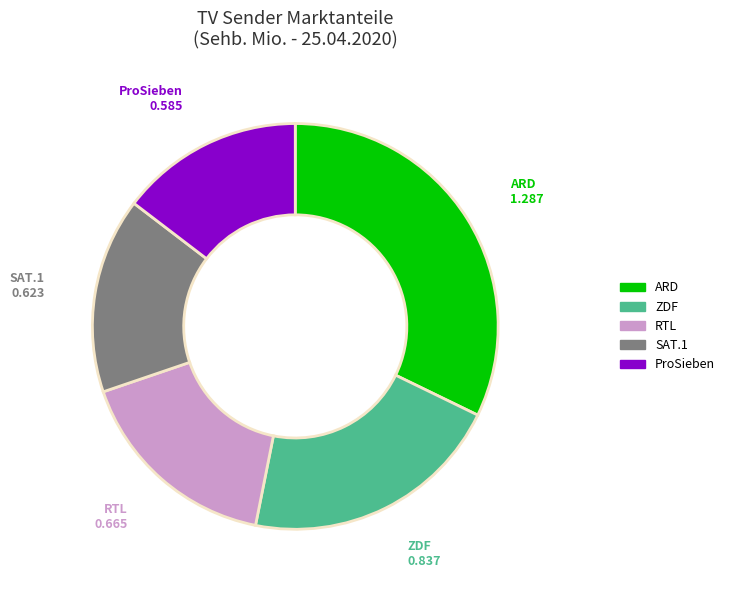

Between ZDF and SAT.1, which is larger?

ZDF